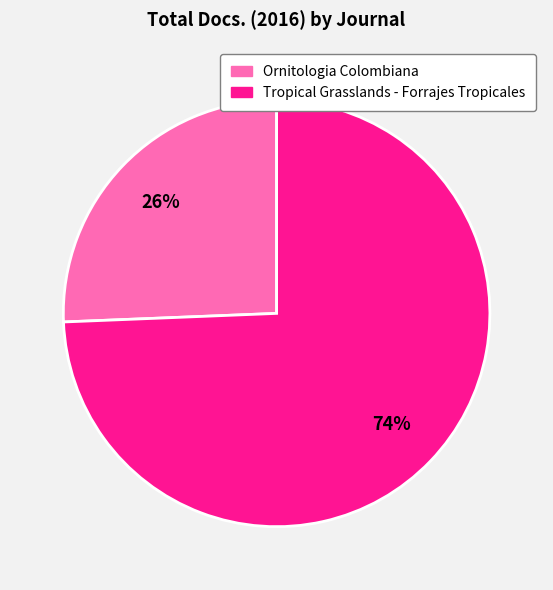

Is the sum of Ornitologia Colombiana and Tropical Grasslands - Forrajes Tropicales greater than half?

Yes